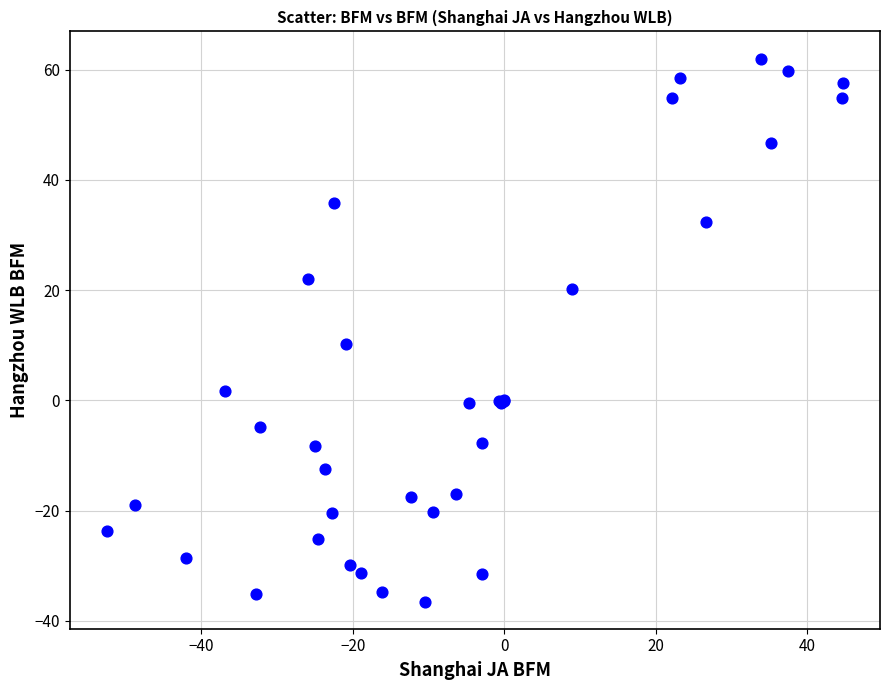

What Y value in the scatter plot is closest to 12?

10.2